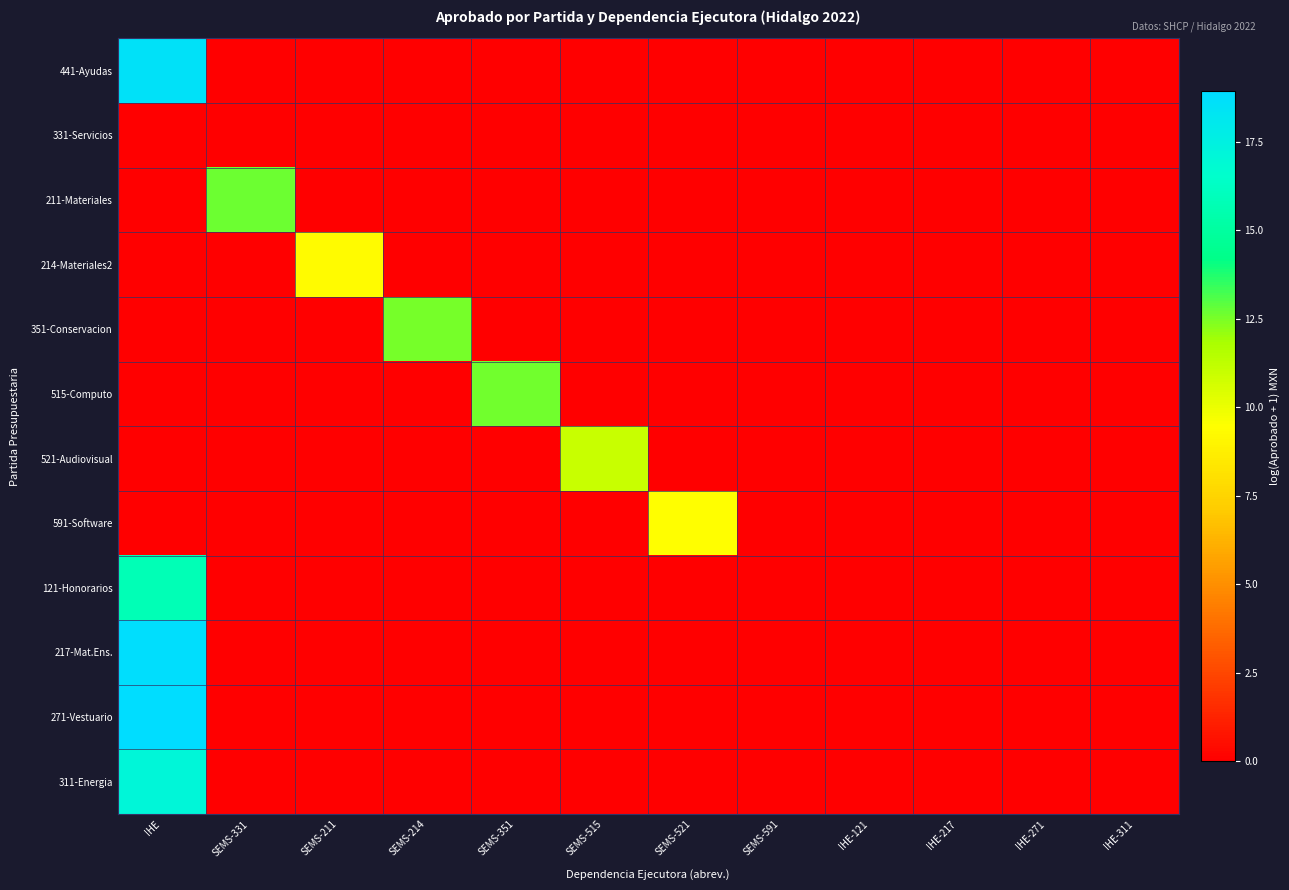

Count the number of categories in the chart.

12